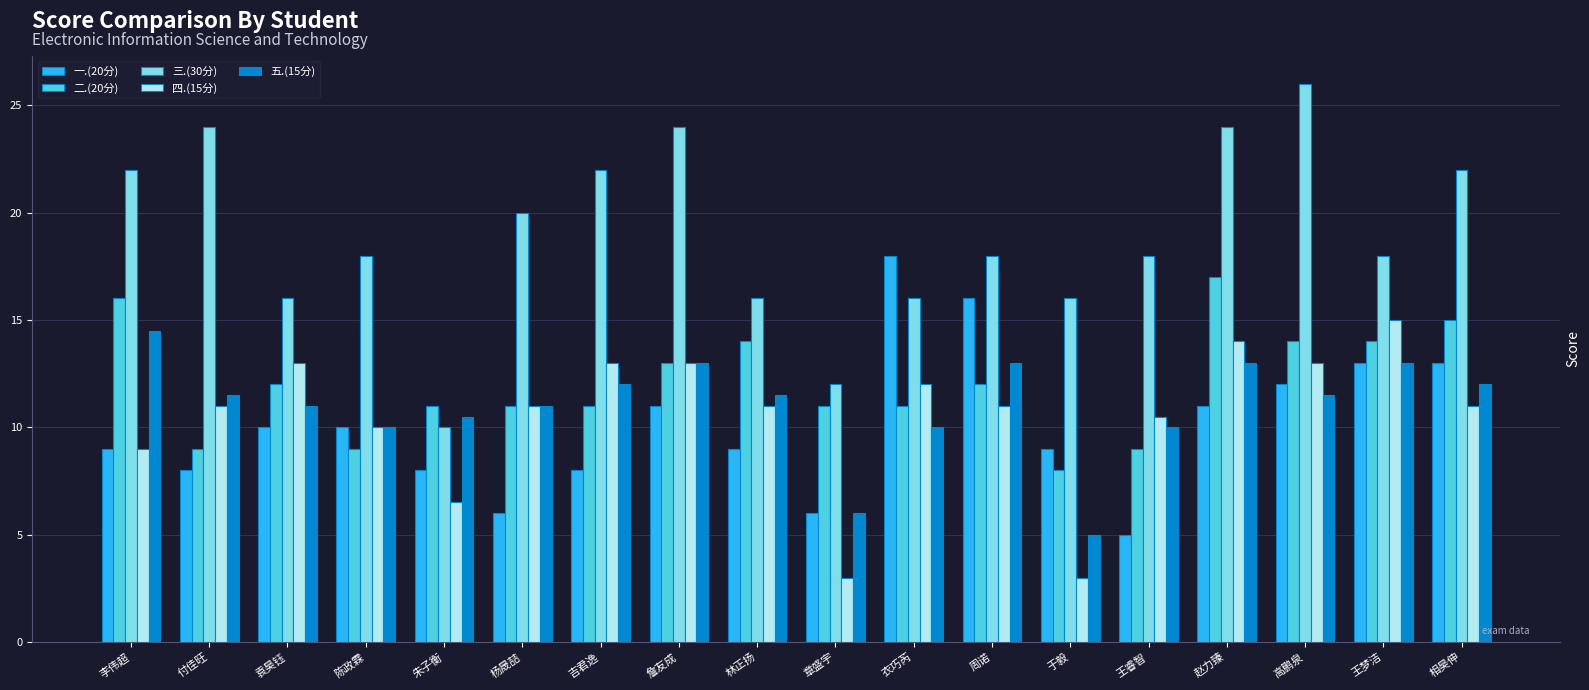

Does the chart contain stacked bars?

No